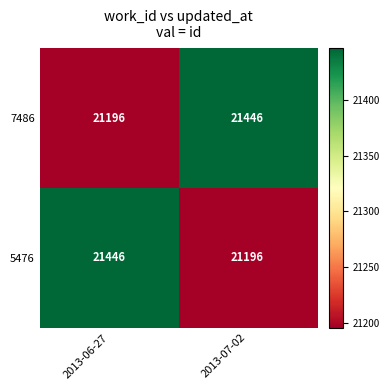

What is the maximum value for 7486?

21446